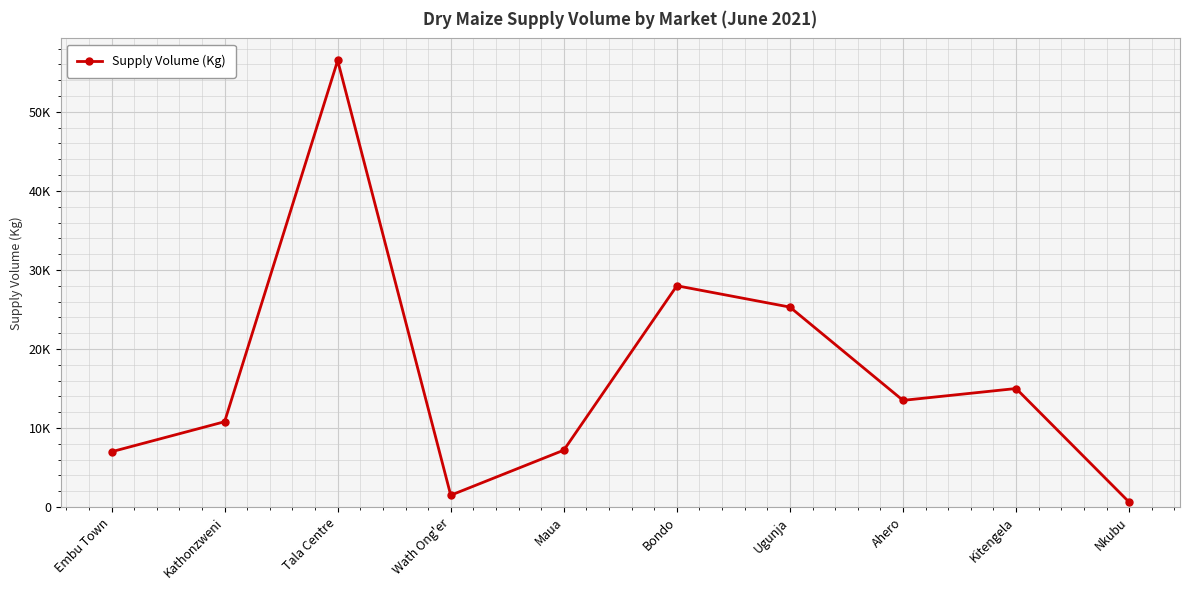

Where is the first local minimum?

Wath Ong'er